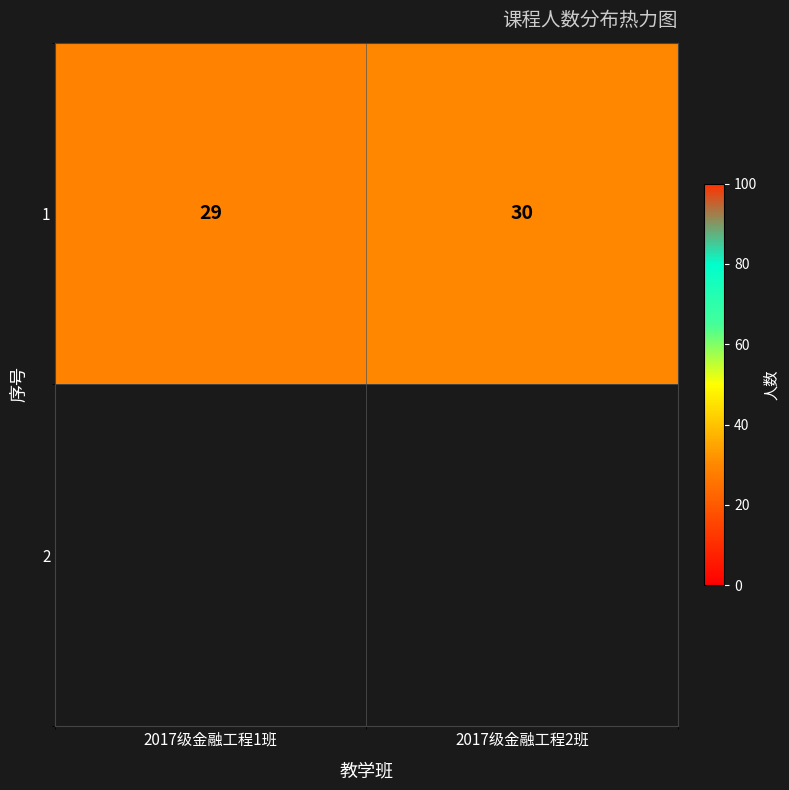

How many series are shown in this chart?

1